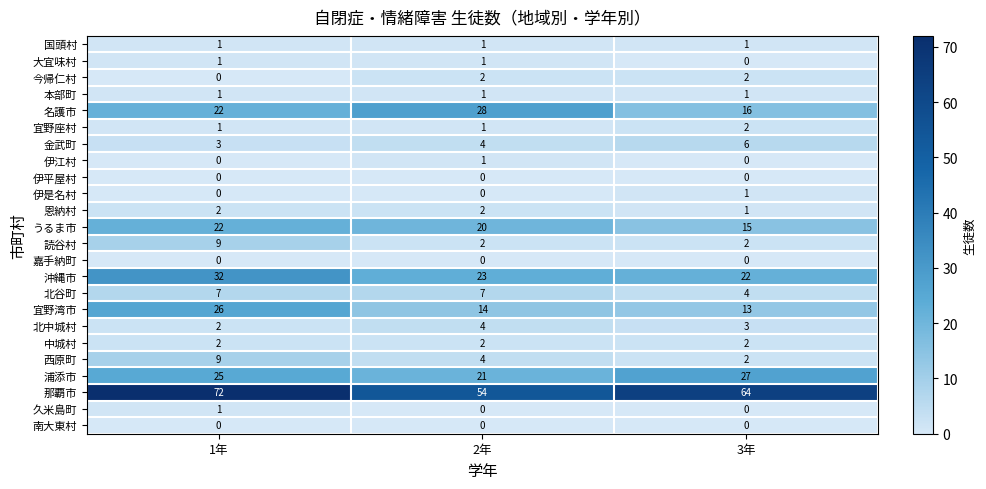

Which category has the highest value across all series?

1年